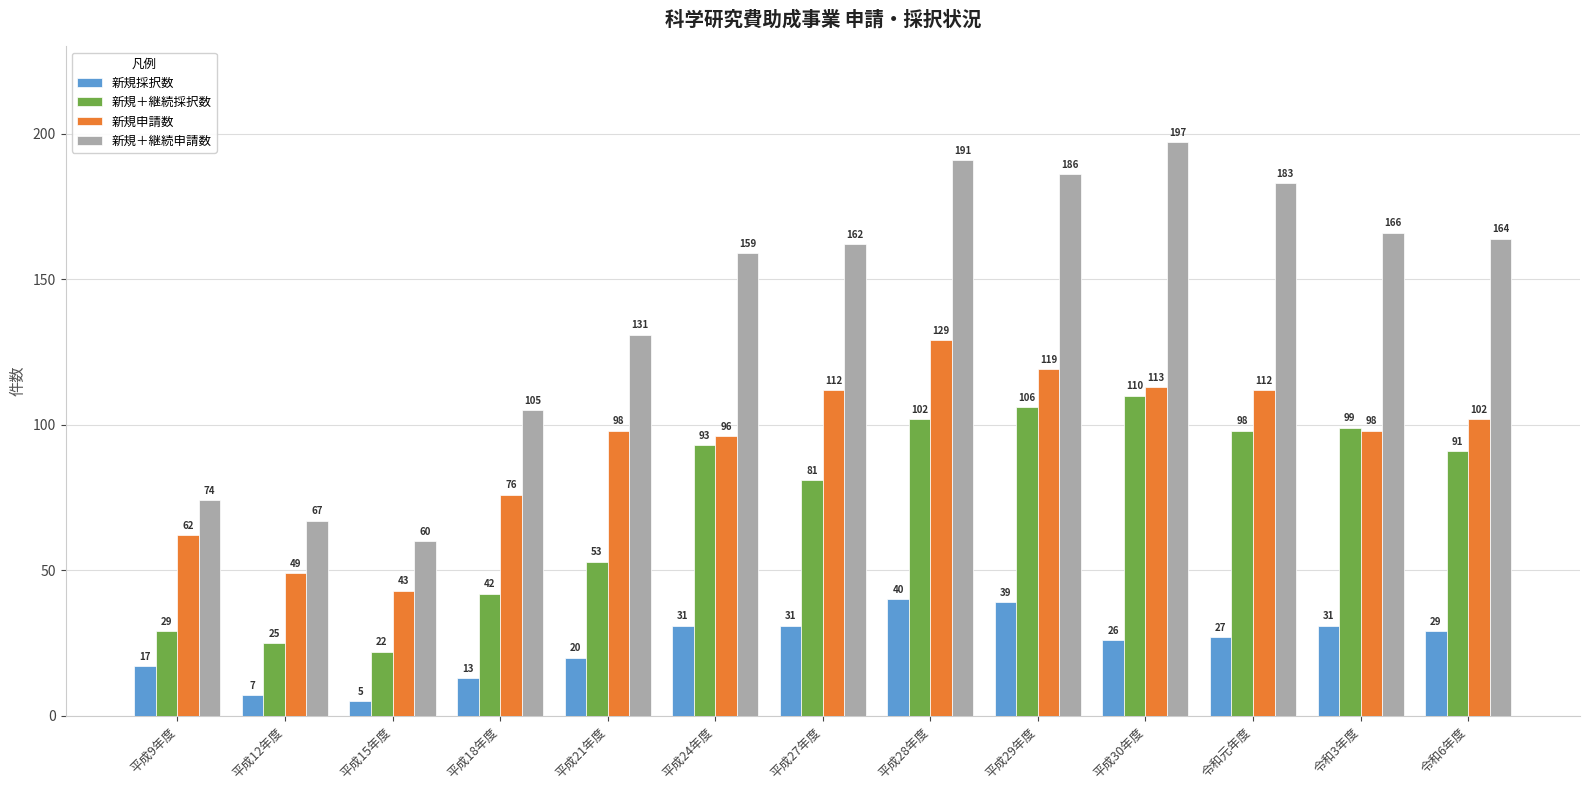

At how many categories does at least one series exceed 31?

13